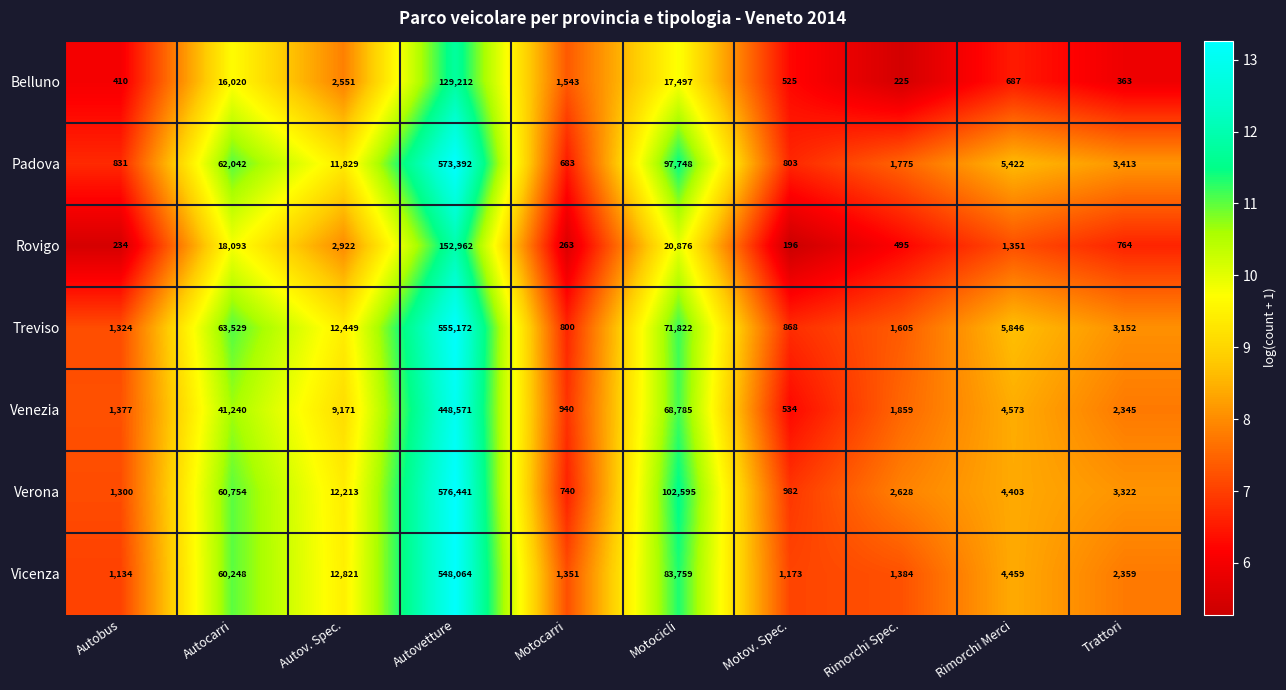

What is the difference between the maximum and second lowest values in the Treviso series?

554304